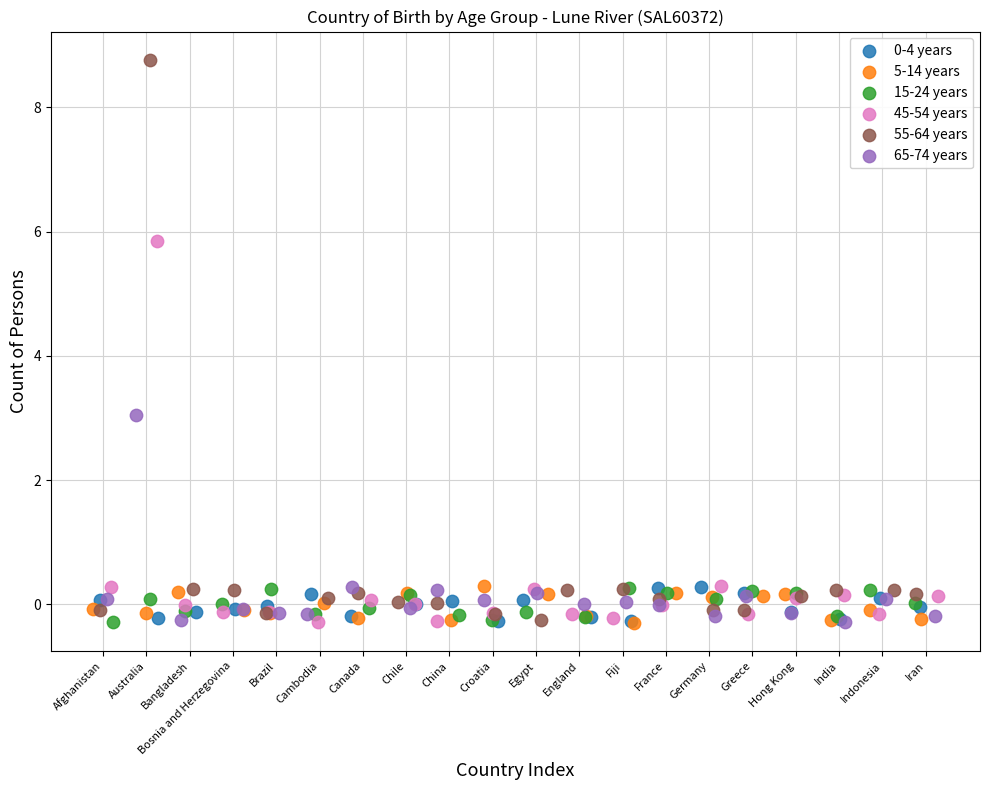

Which series contains the highest Y value?

55-64 years